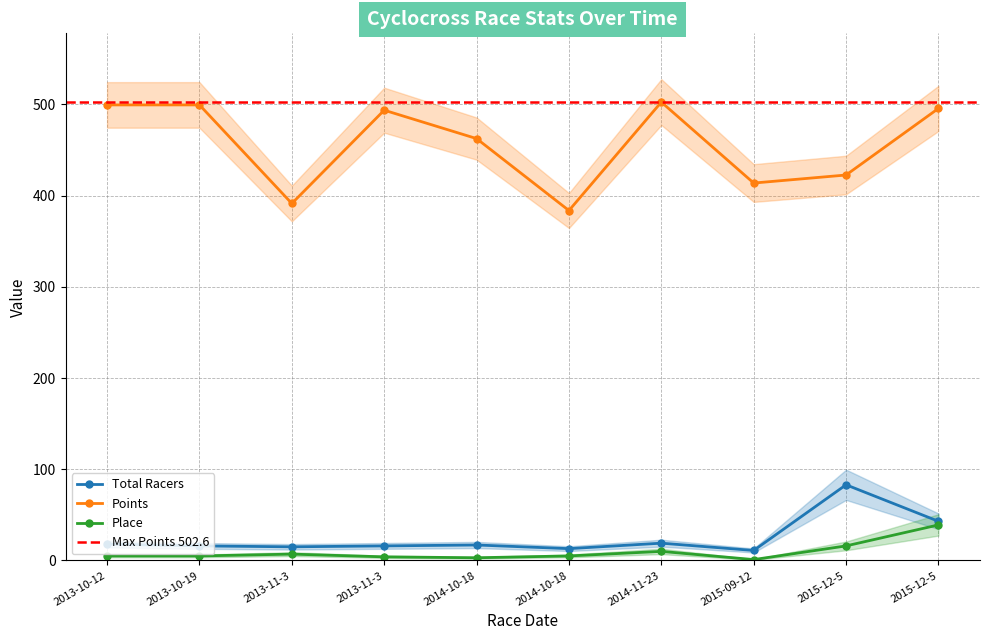

Is the value of Points at 2015-12-5 greater than the value of Total Racers at 2013-10-12?

Yes